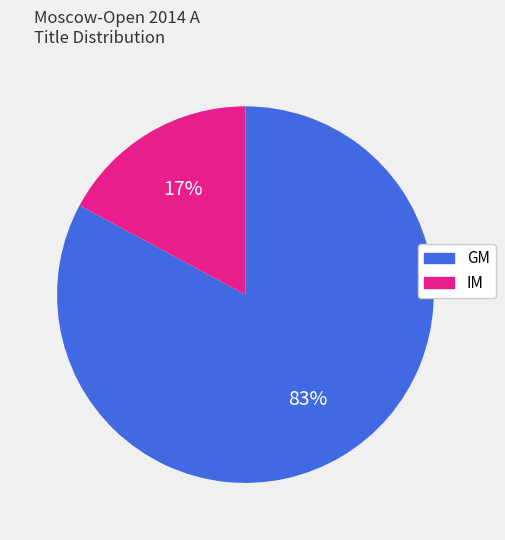

Which category has the smallest portion of the pie?

IM